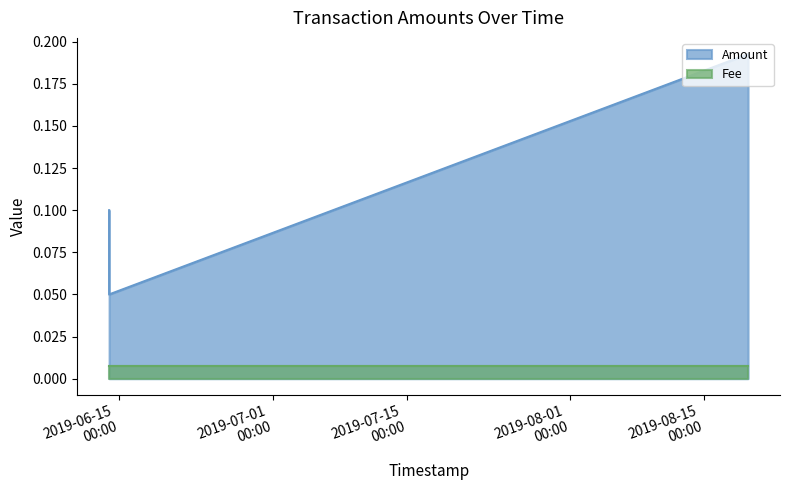

Which series has the largest range (max minus min)?

Amount